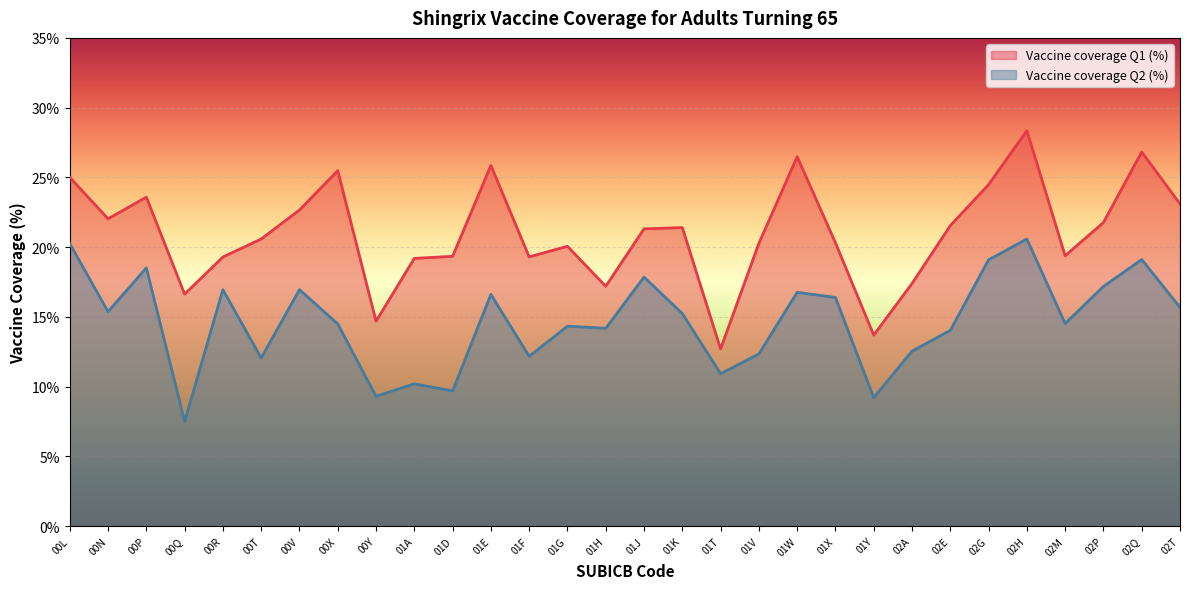

At which label does Vaccine coverage Q2 (%) reach its minimum?

00Q